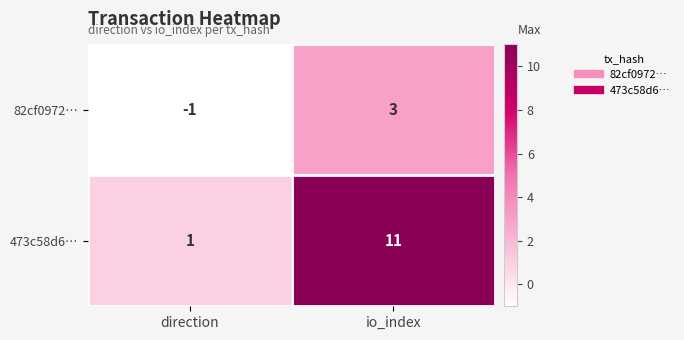

What is the difference between the highest and lowest values at io_index?

8